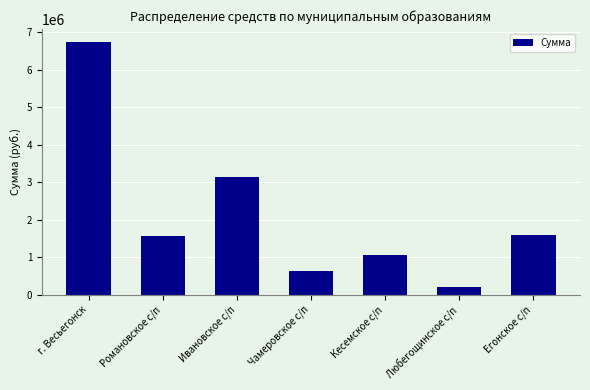

Are the bars horizontal?

No